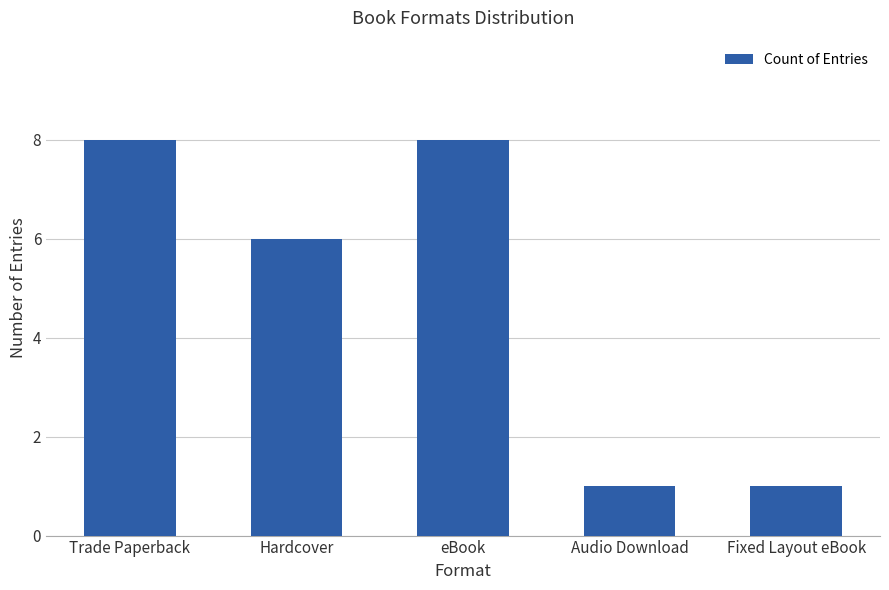

What is the maximum value shown in the chart?

8